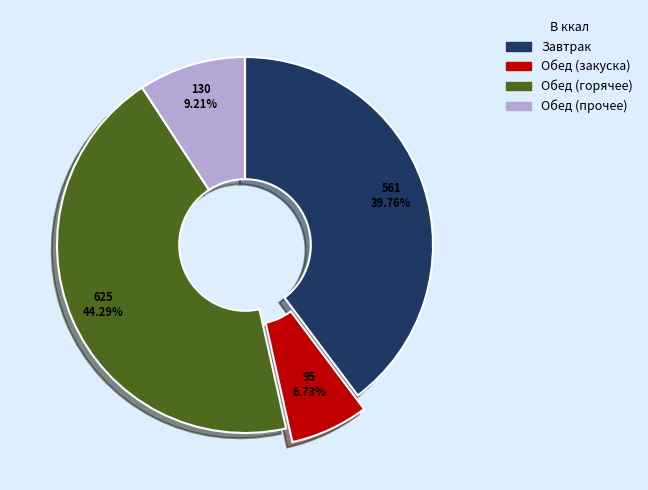

Is there any slice that represents more than half of the pie?

No